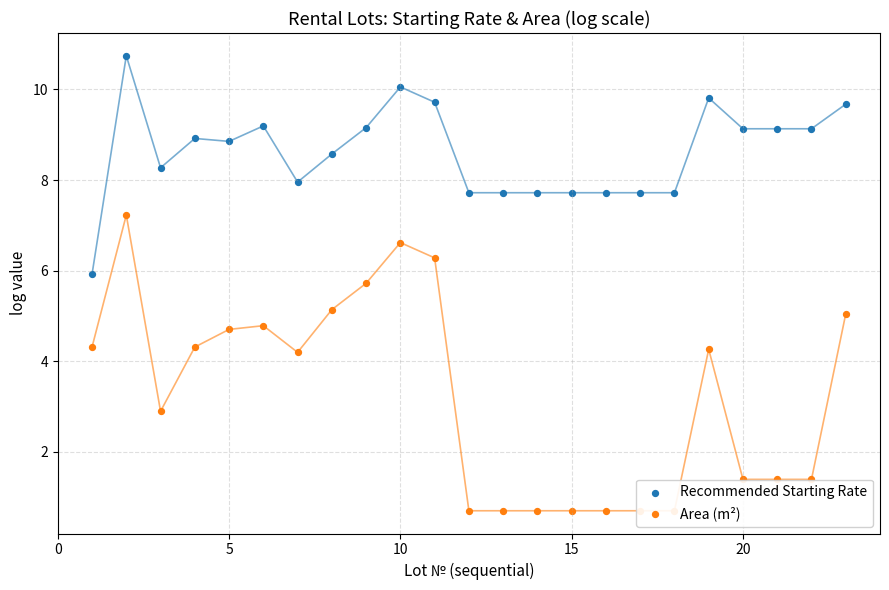

What are all the series names shown in the legend?

Recommended Starting Rate, Area (m²)